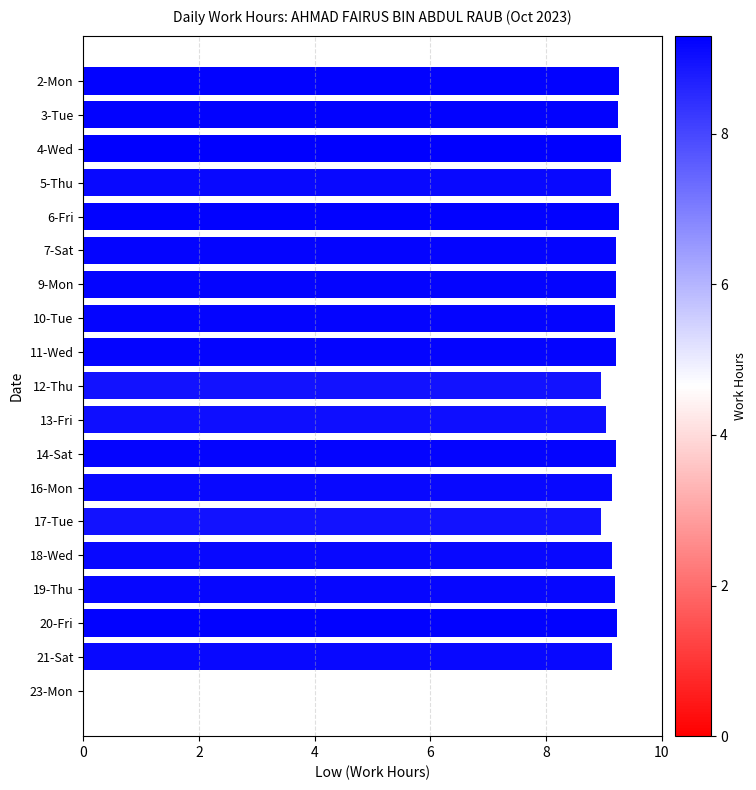

What is the sum of the values at 13-Fri and 16-Mon?

18.2